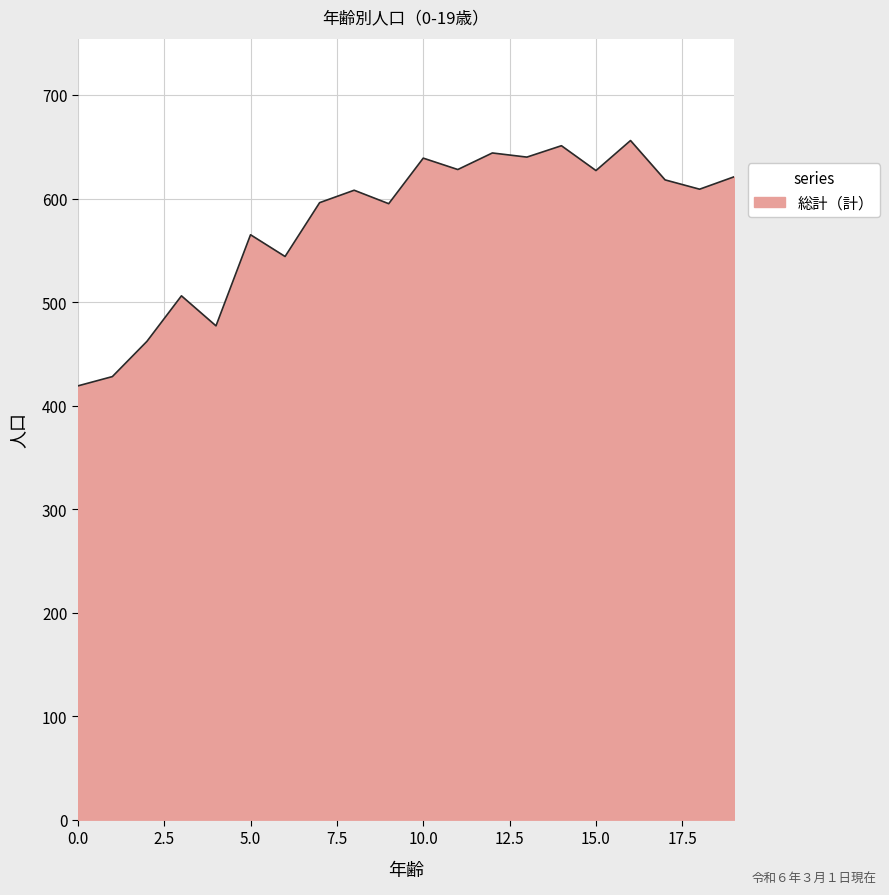

What is the maximum value shown in the chart?

656